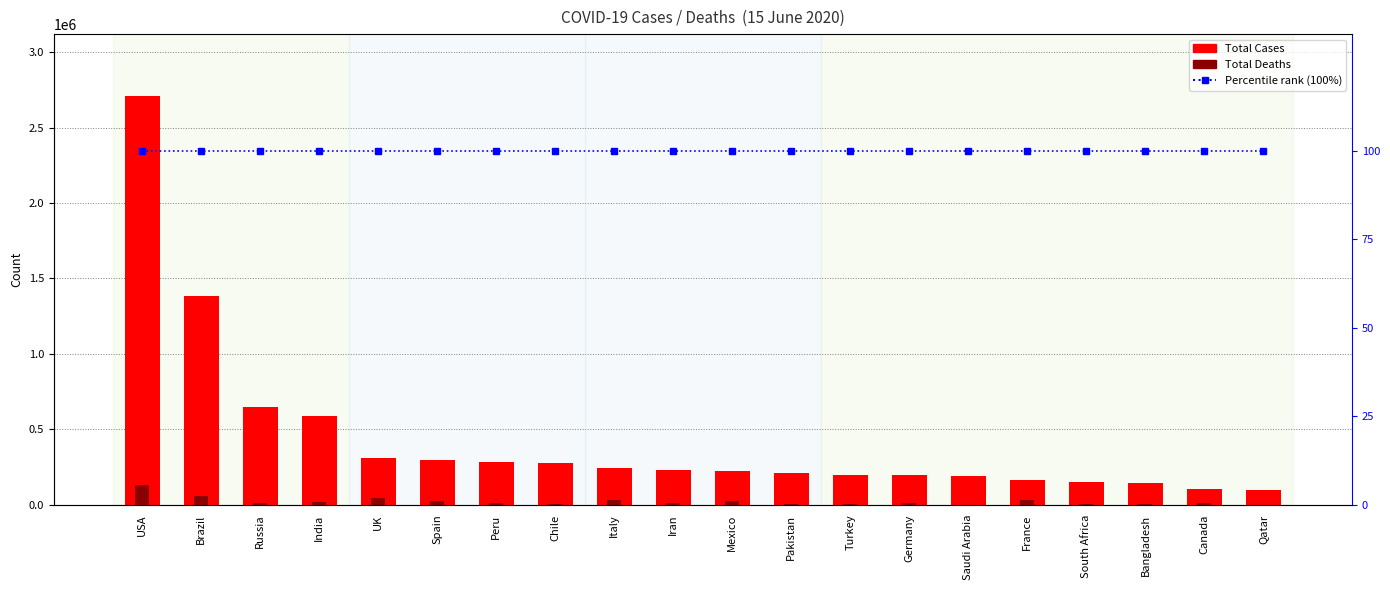

Does the chart contain any negative values?

No